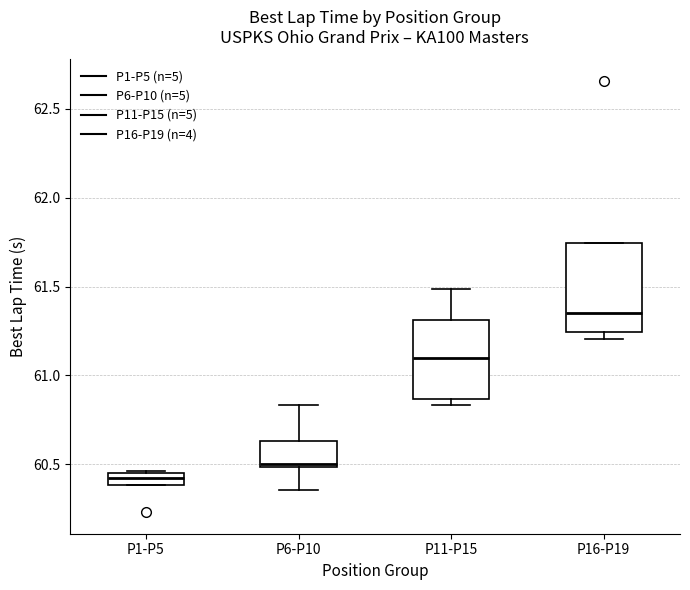

Which box has the lowest median line?

P1-P5